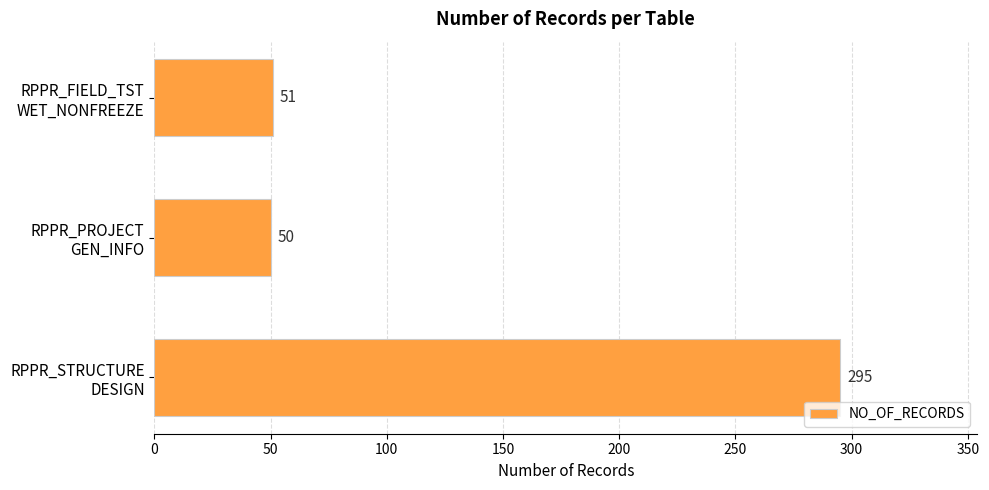

Which category has the highest value across all series?

RPPR_STRUCTURE
DESIGN